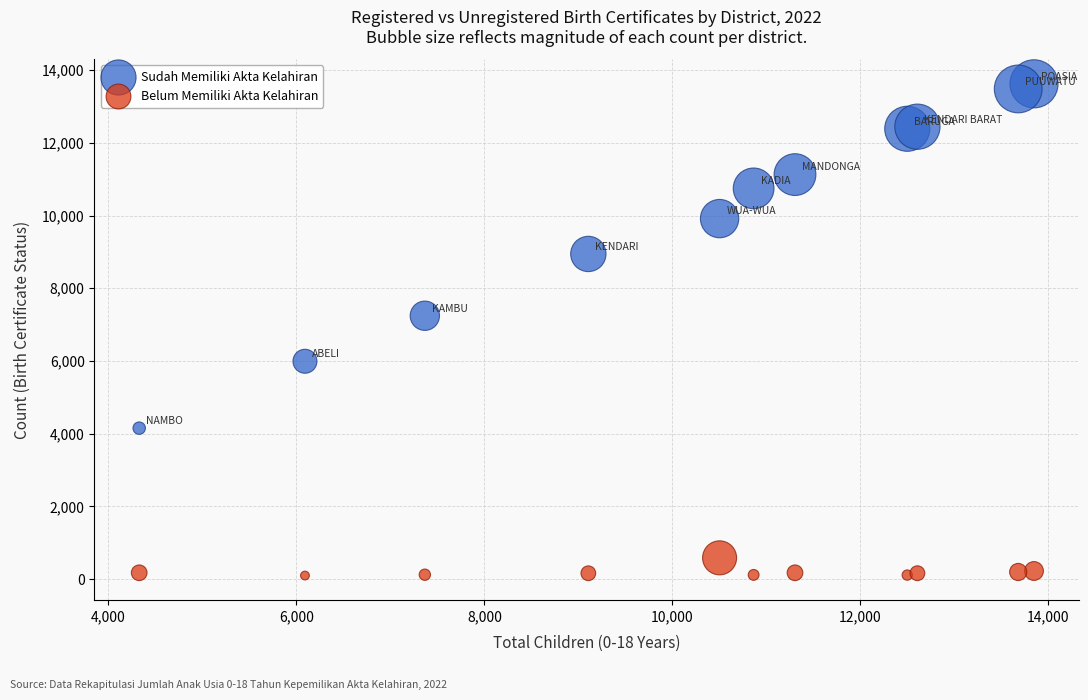

What are all the series names shown in the legend?

Sudah Memiliki Akta Kelahiran, Belum Memiliki Akta Kelahiran